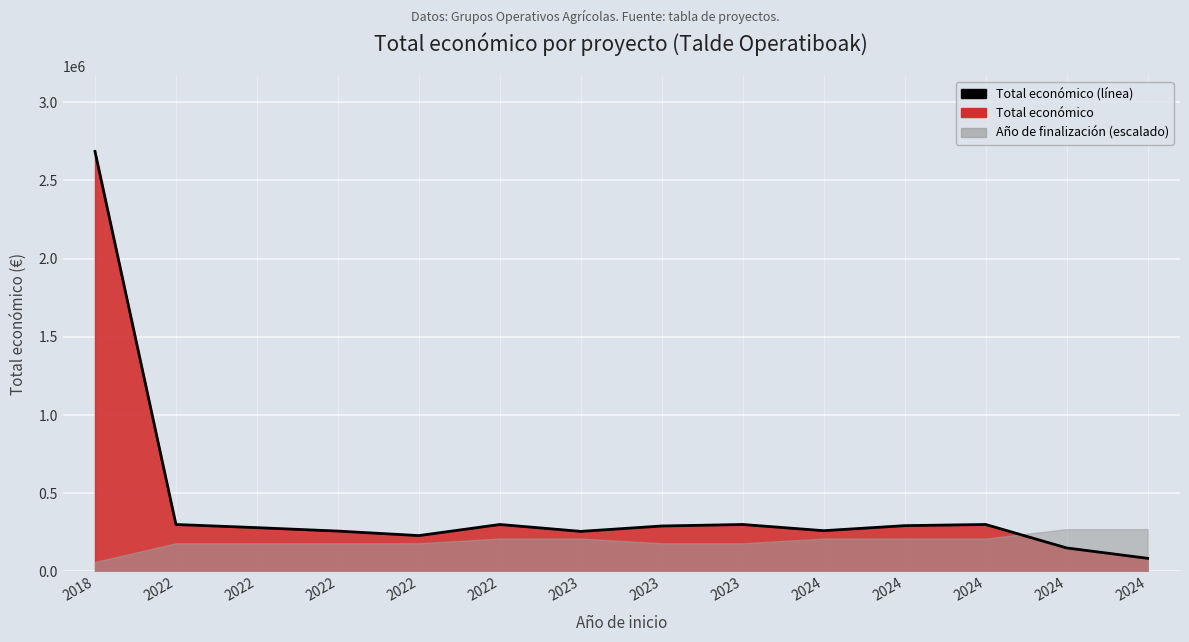

Which has a higher value, 2018 or 2024?

2018